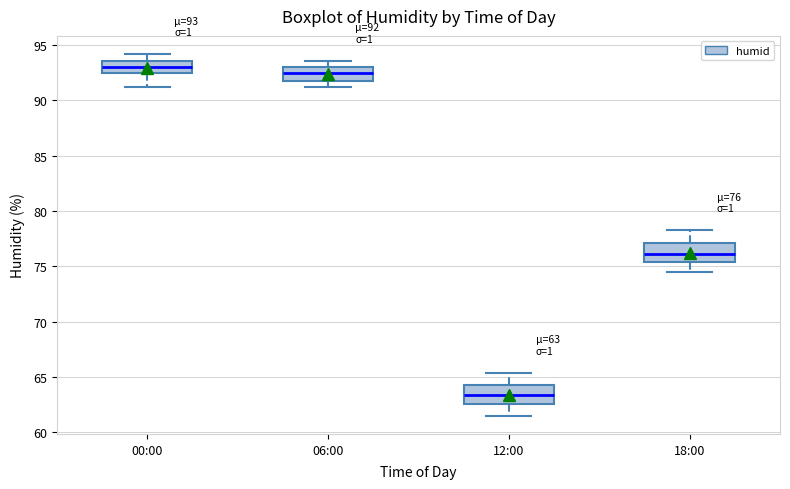

Which box's median line is the lowest?

12:00